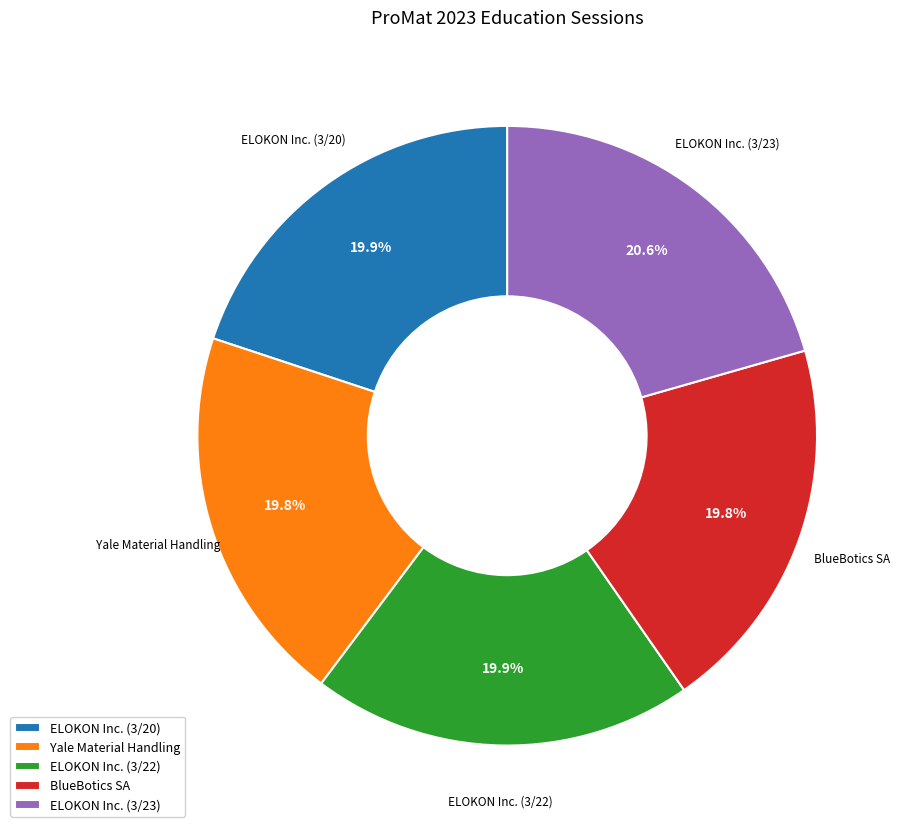

Combined, do BlueBotics SA and ELOKON Inc. (3/20) account for over 50%?

No